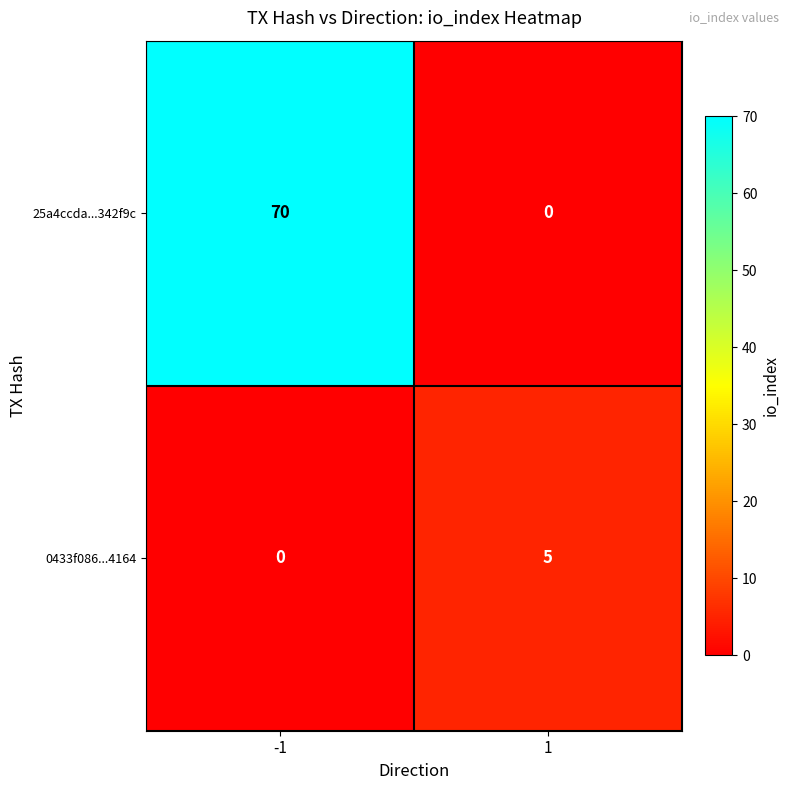

Reading right to left, list all the values displayed in this chart.

25a4ccda...342f9c: 1=0	-1=70
0433f086...4164: 1=5	-1=0